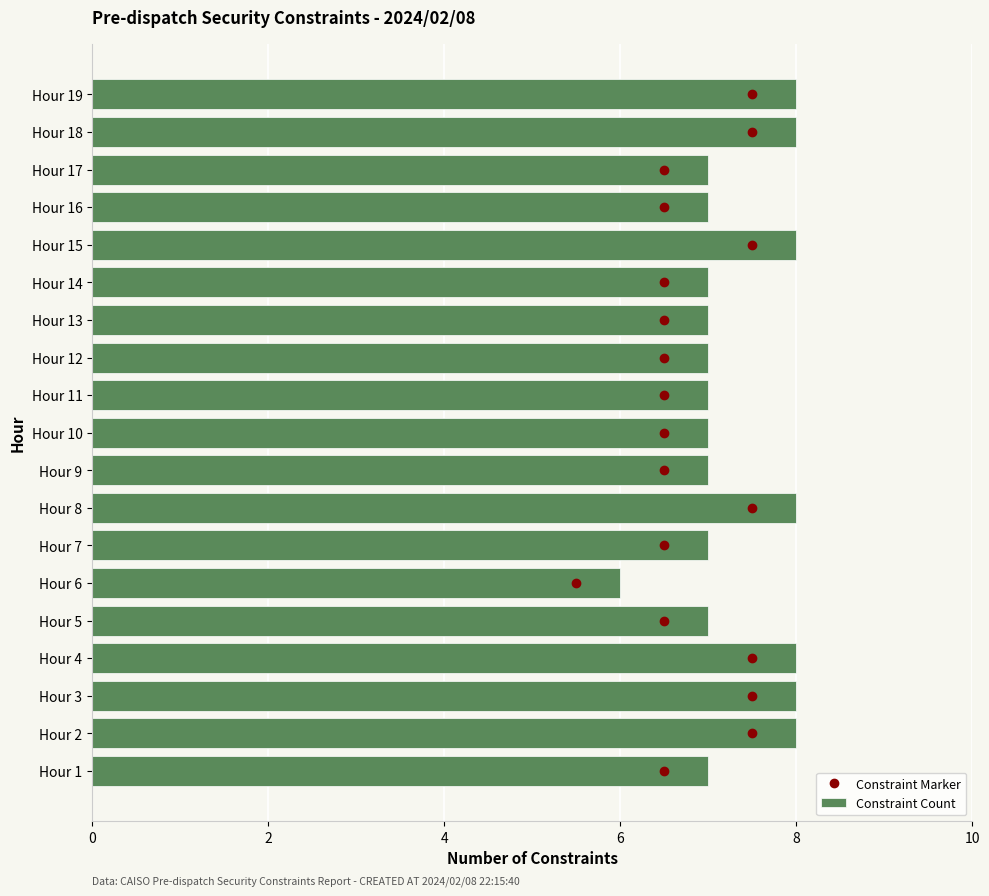

The Constraint Count series shows 5 at Hour 19. True or false?

False